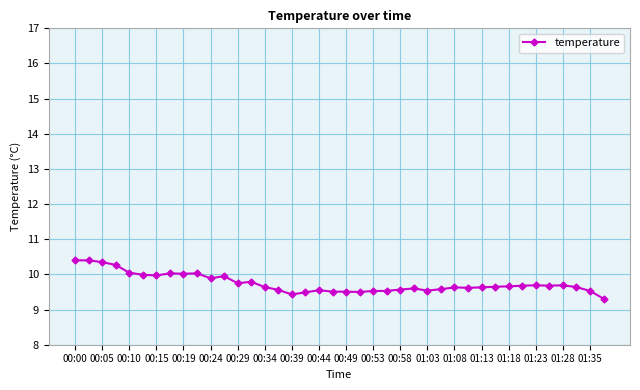

What is the average value?

9.7